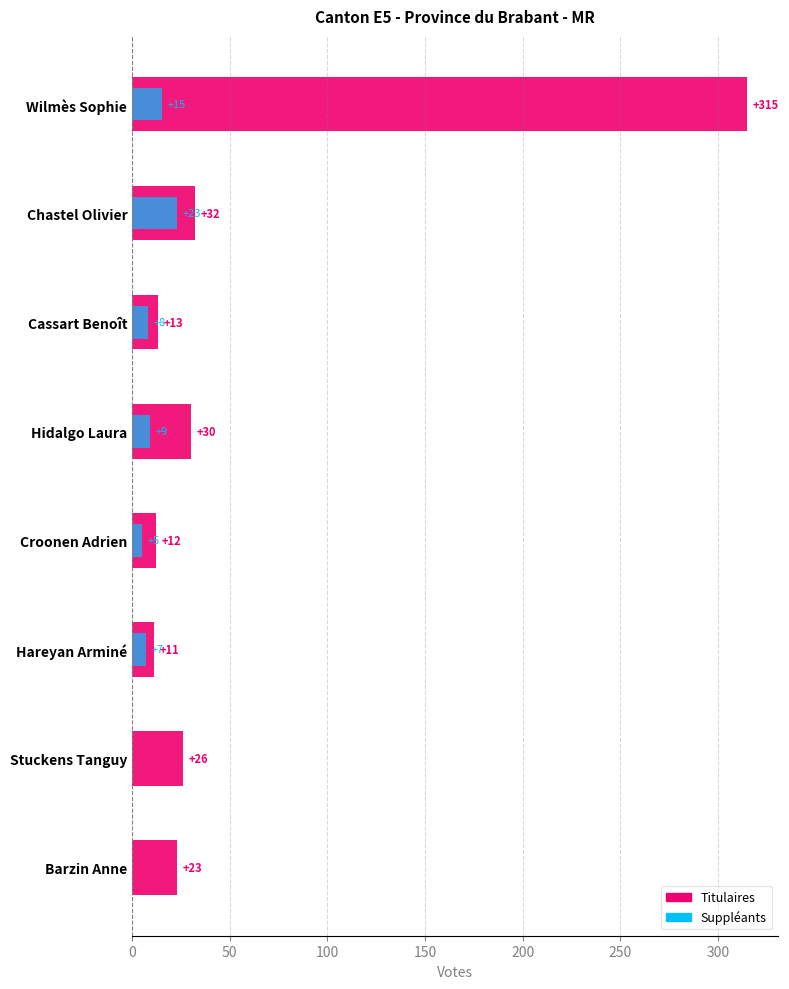

How many categories are shown in the chart?

8